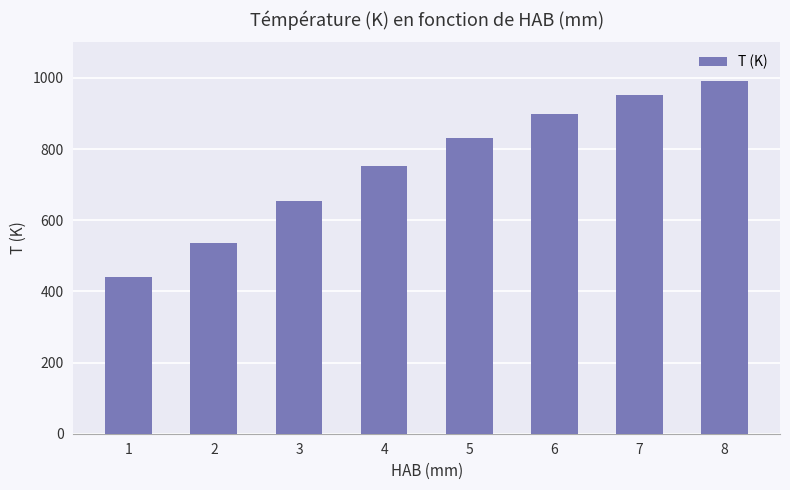

True or false: the data shows 537.1 at 2.

True